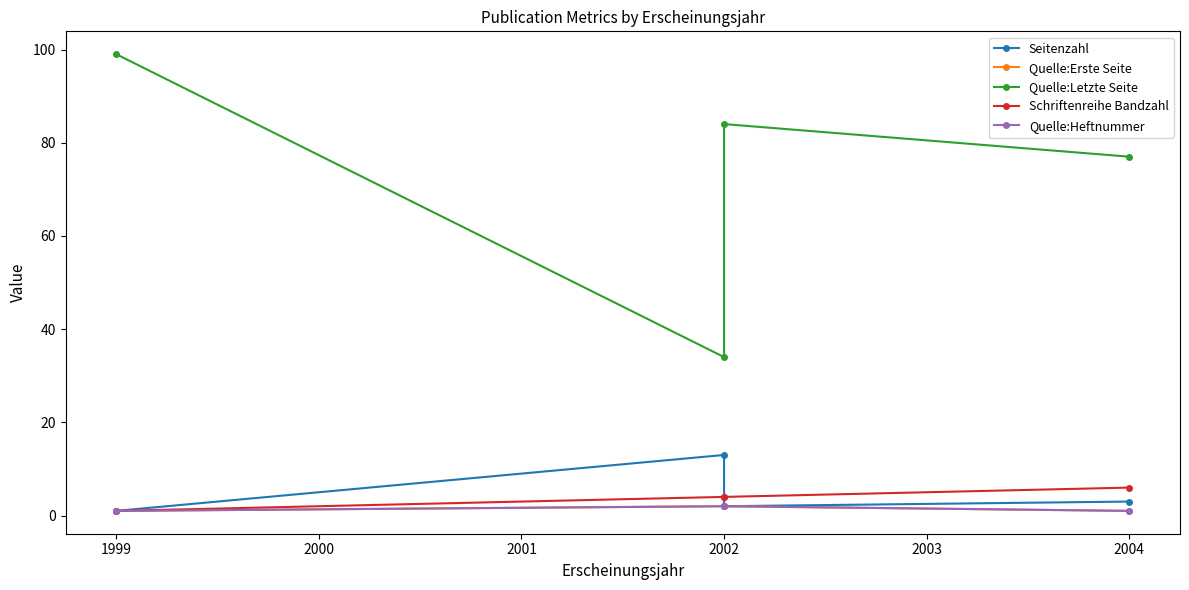

What is the value of the Schriftenreihe Bandzahl point at the 3rd from the left?

4